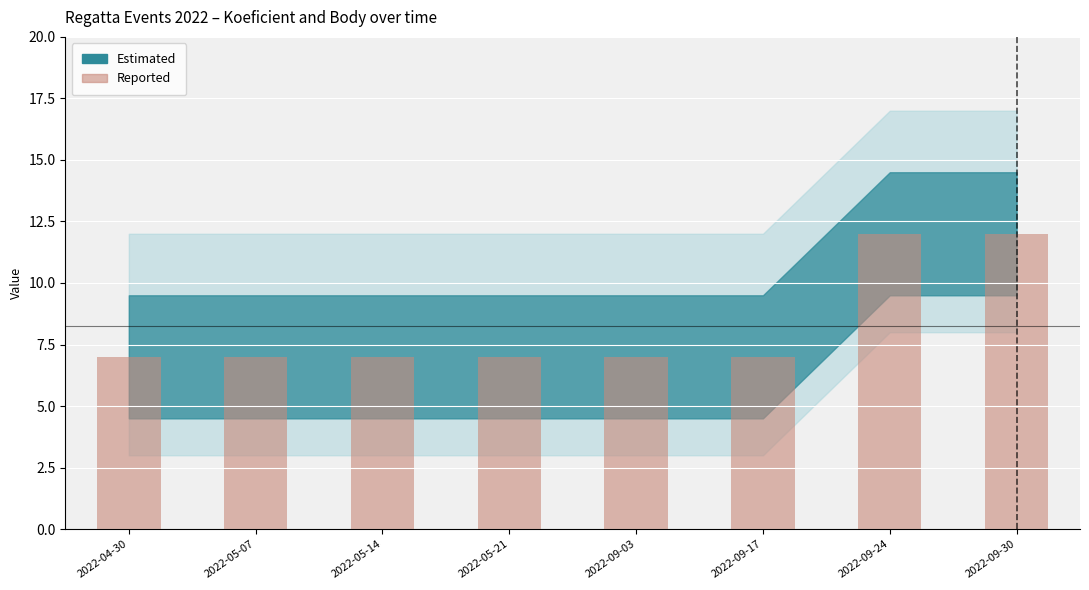

What is the maximum value shown in the chart?

12